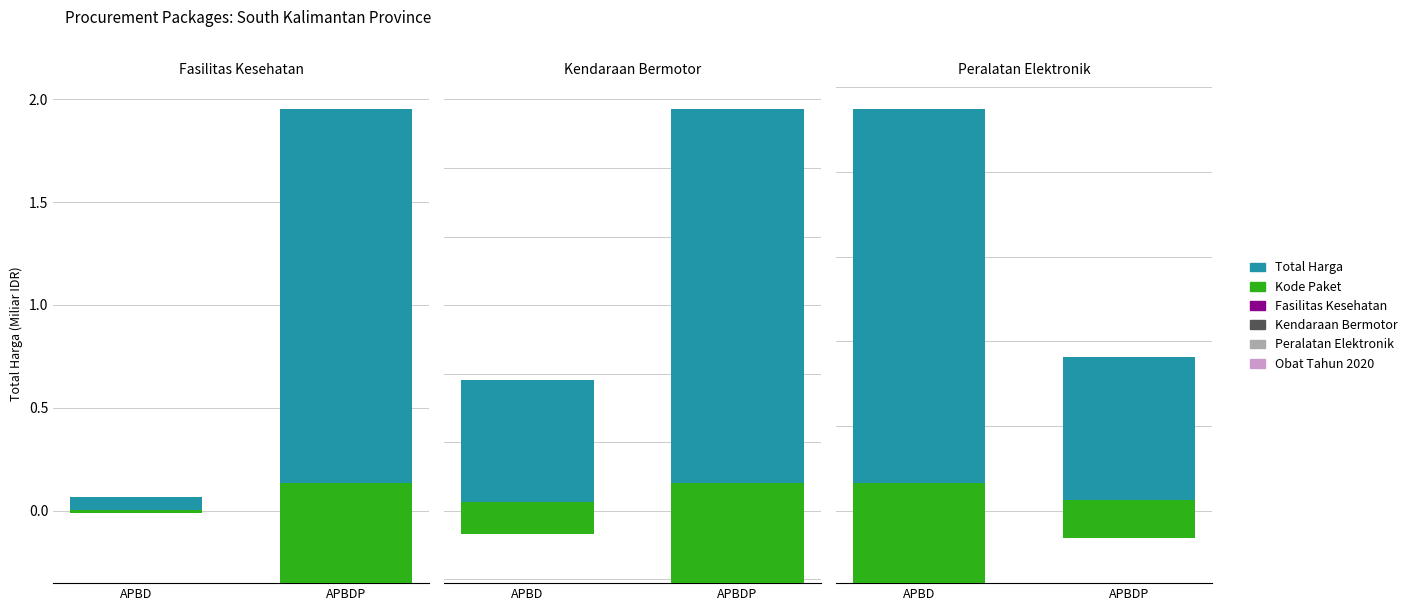

What is the average value of the Kode Paket series?

0.2